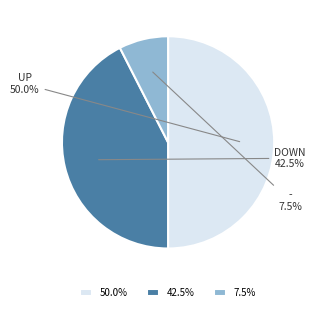

Does 7.5% represent more than half of the total?

No